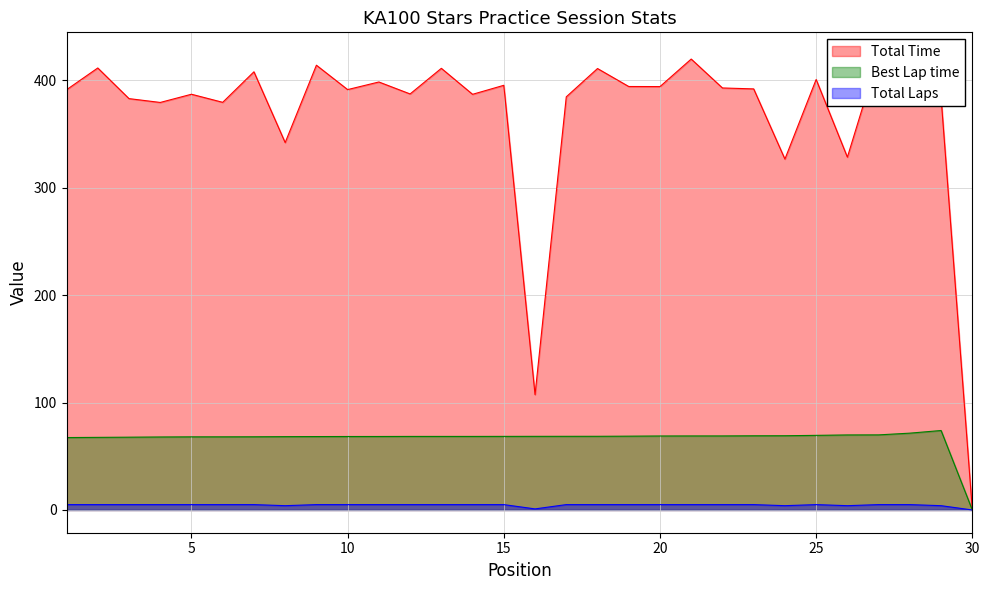

At which label is Total Laps closest to 2?

Oliver Hodgson